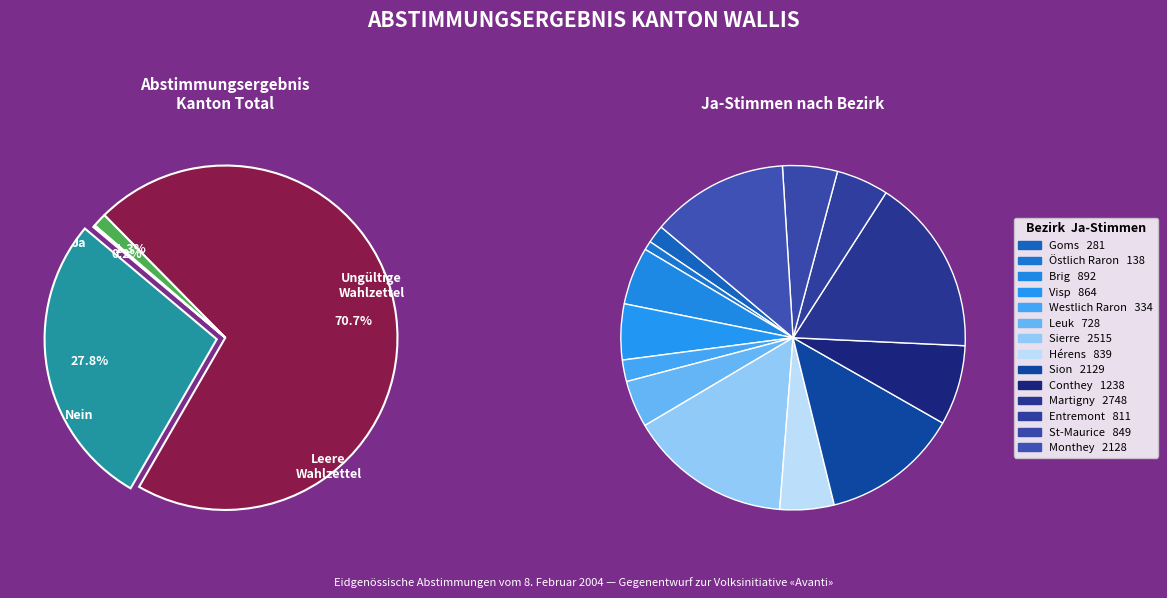

Rank the categories by value from highest to lowest.

Nein, Ja, Leere Wahlzettel, Ungültige Wahlzettel